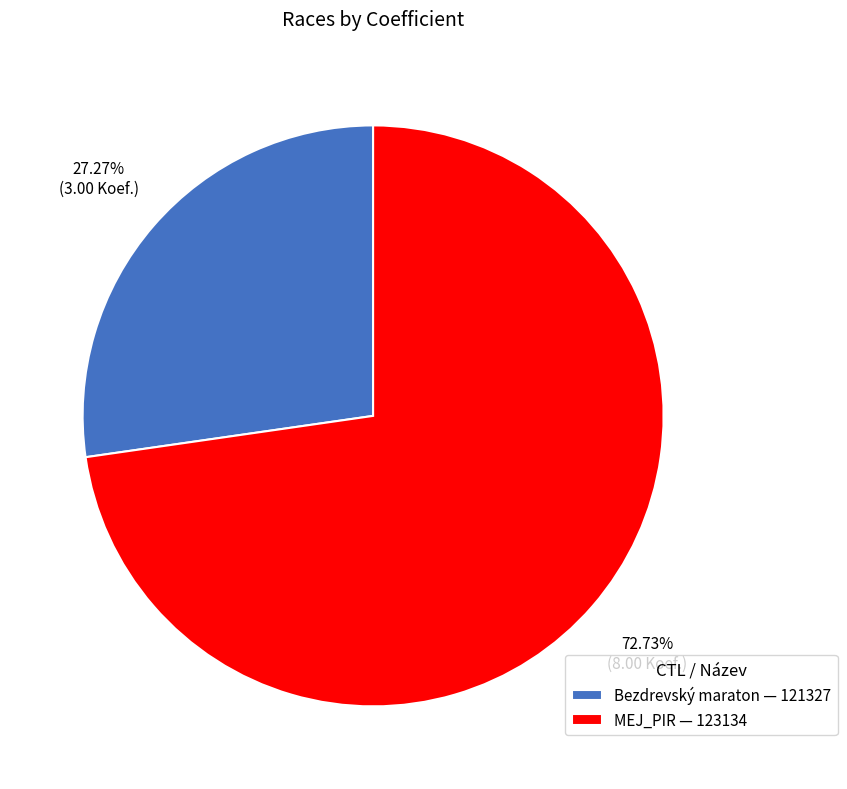

Which category accounts for the majority?

MEJ_PIR — 123134